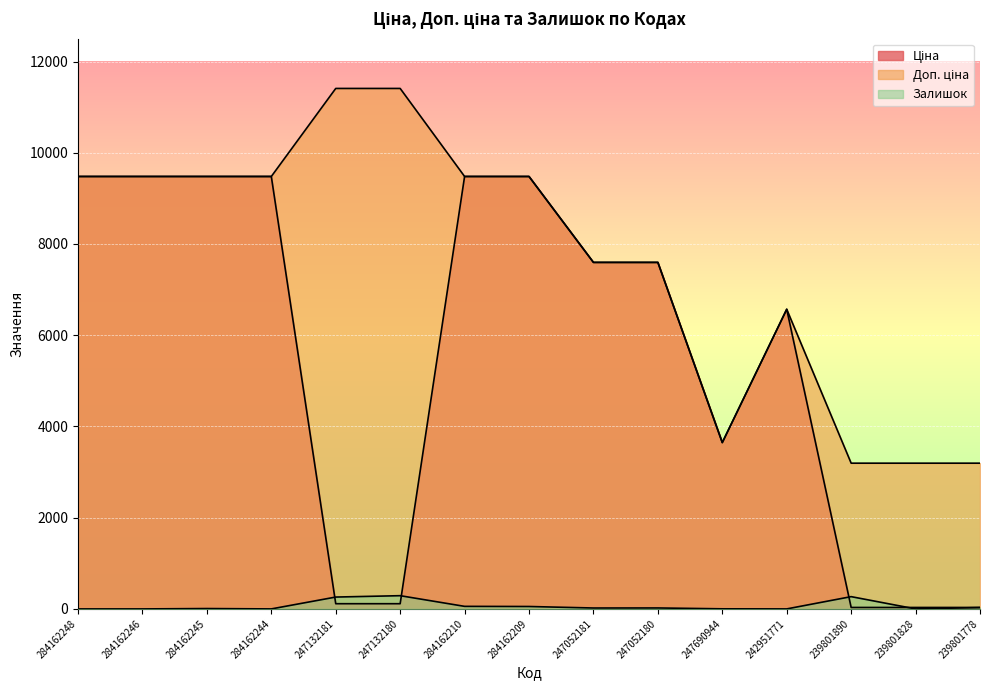

How many data points in Доп. ціна are less than 9480?

7